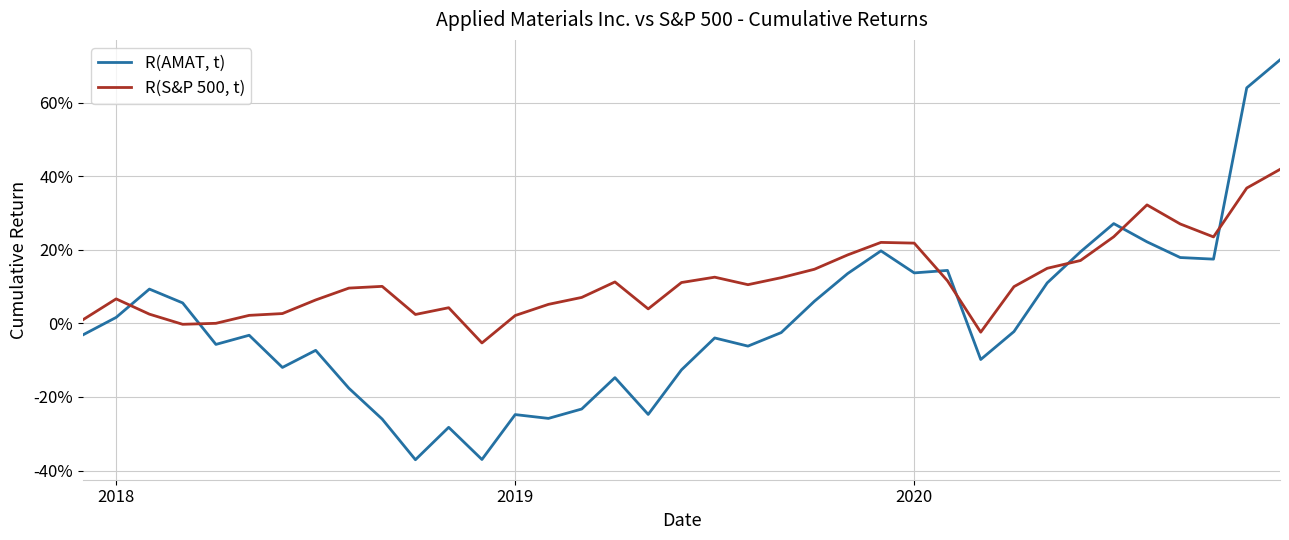

What is the greatest value displayed?

0.7